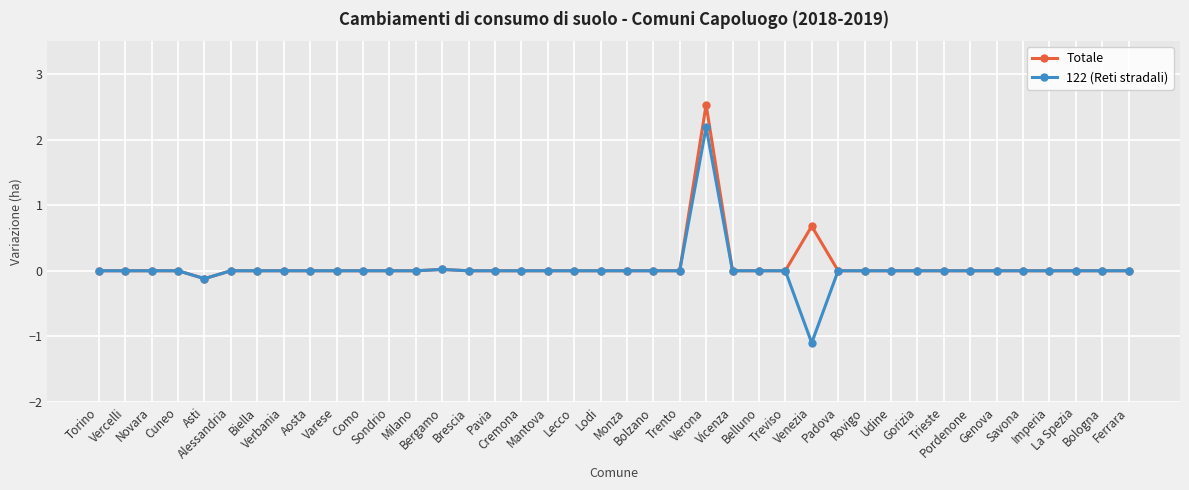

Count the number of data series in this chart.

2